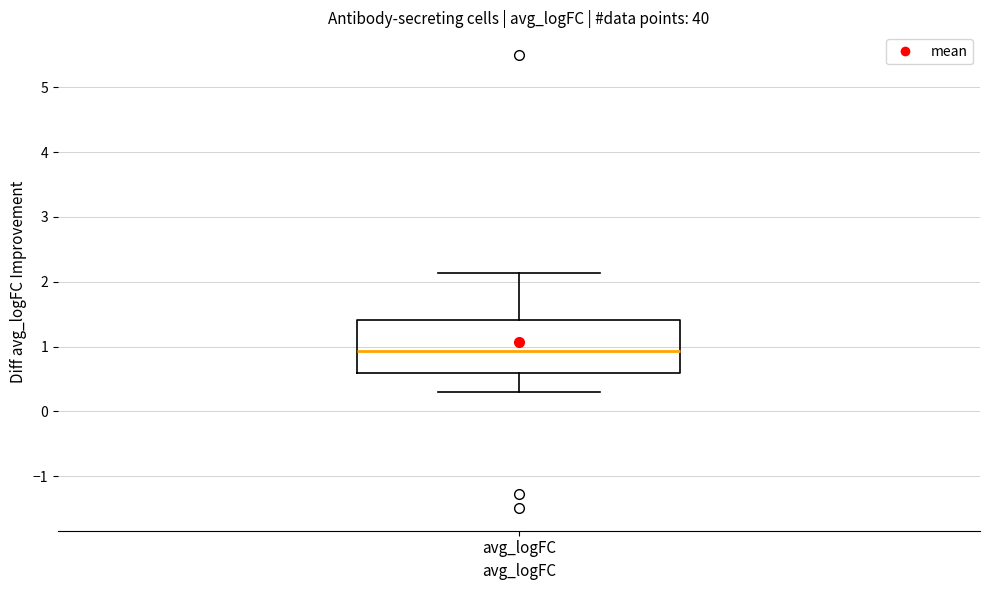

Where is the lower edge of the box for avg_logFC on the y-axis? The values are not printed on the chart, so give them approximately, as read against the axis.

0.6